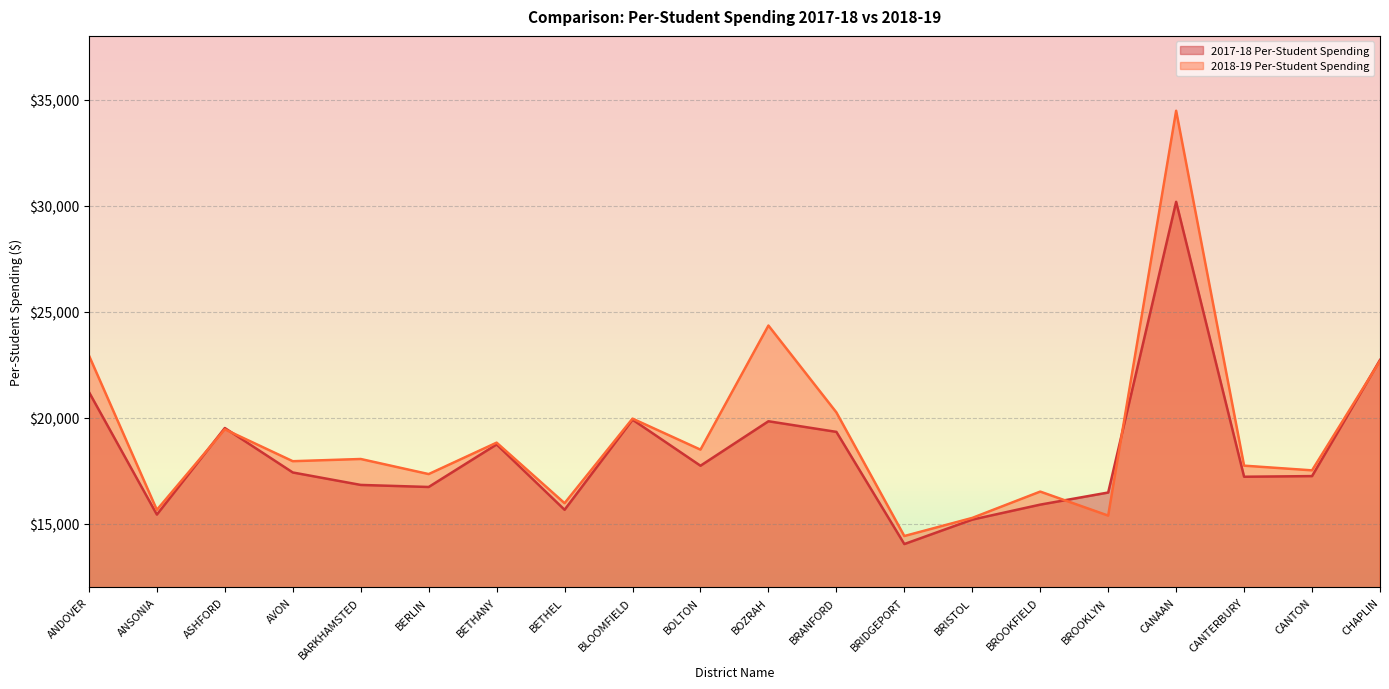

Where is 2018-19 Per-Student Spending nearest to the value 24444?

BOZRAH